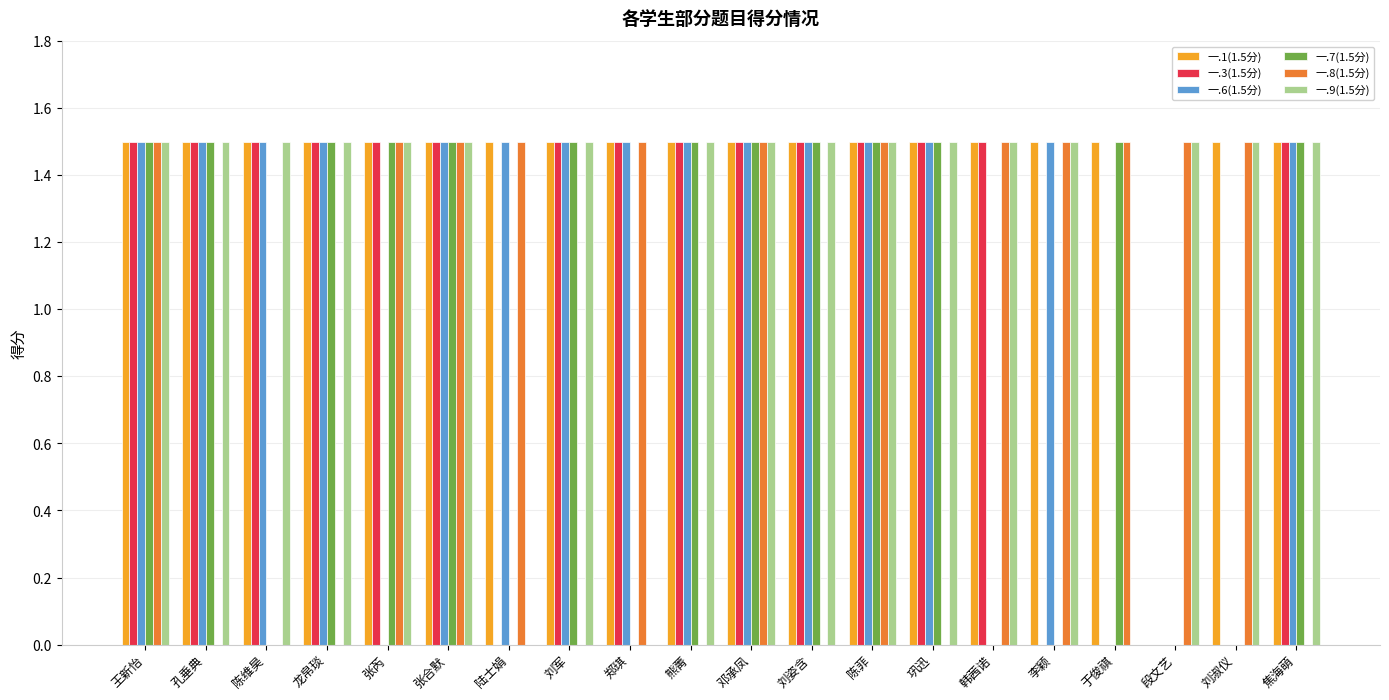

What is the sum of all 一.6(1.5分) values?

22.5